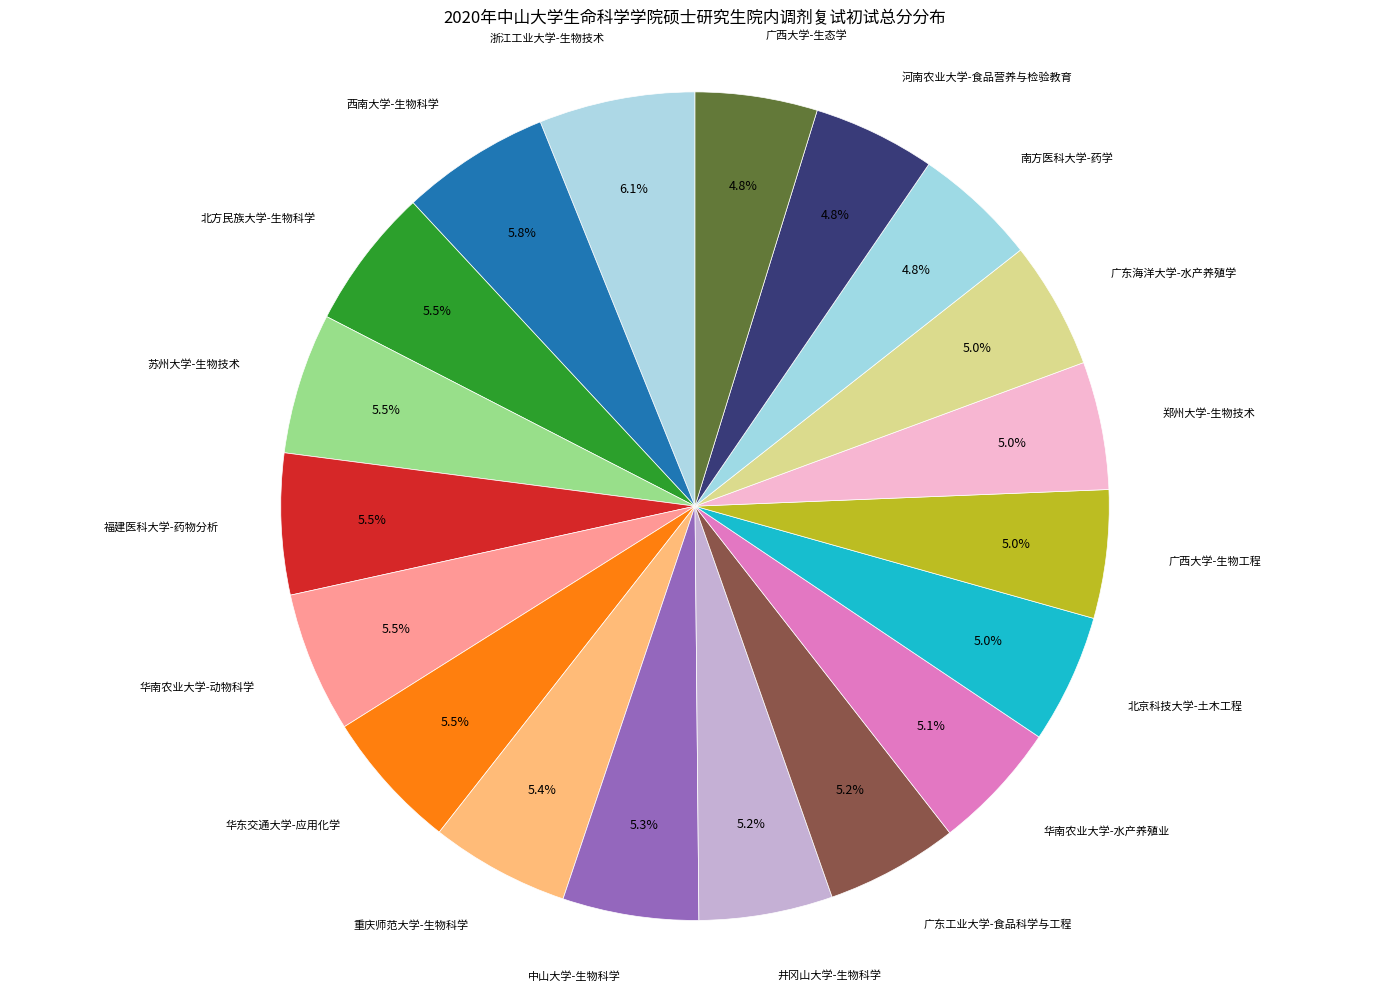

Rank the categories by value from highest to lowest.

浙江工业大学-生物技术, 西南大学-生物科学, 北方民族大学-生物科学, 苏州大学-生物技术, 福建医科大学-药物分析, 华南农业大学-动物科学, 华东交通大学-应用化学, 重庆师范大学-生物科学, 中山大学-生物科学, 井冈山大学-生物科学, 广东工业大学-食品科学与工程, 华南农业大学-水产养殖业, 北京科技大学-土木工程, 广西大学-生物工程, 郑州大学-生物技术, 广东海洋大学-水产养殖学, 南方医科大学-药学, 河南农业大学-食品营养与检验教育, 广西大学-生态学